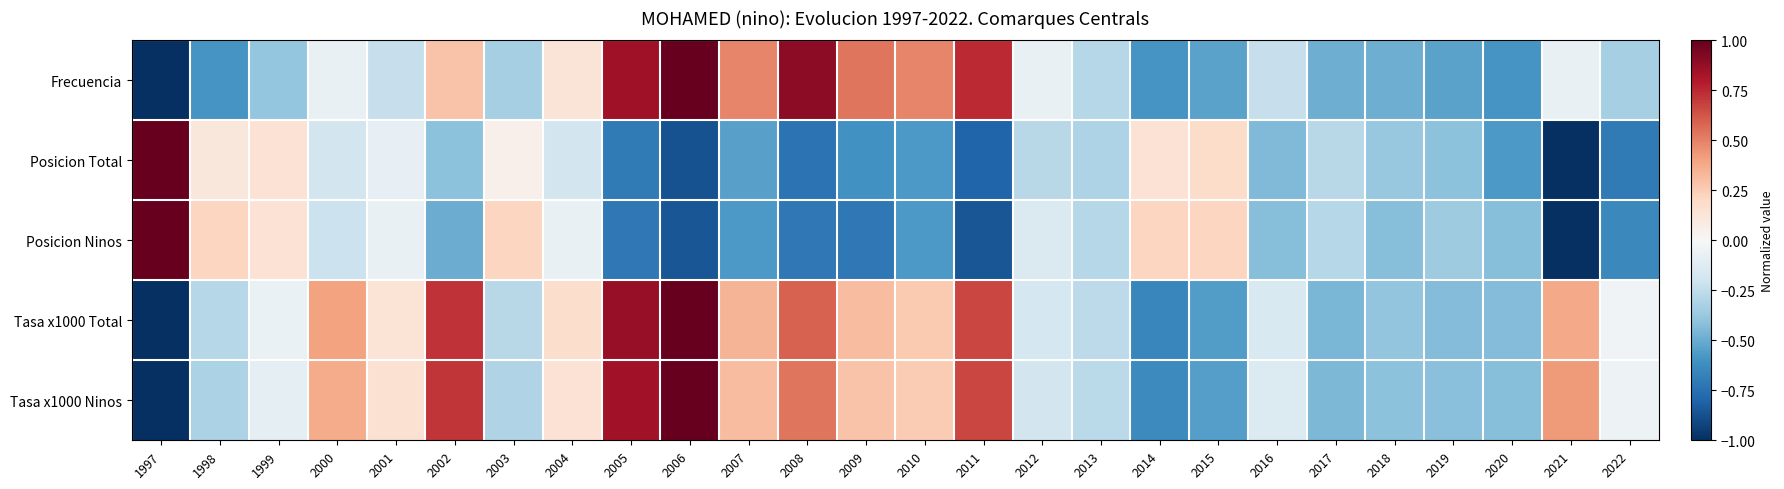

Reading left to right, extract all data points from this chart.

Frecuencia: 1997=-1.0	1998=-0.6	1999=-0.4	2000=-0.1	2001=-0.2	2002=0.3	2003=-0.3	2004=0.1	2005=0.8	2006=1.0	2007=0.5	2008=0.9	2009=0.5	2010=0.5	2011=0.7	2012=-0.1	2013=-0.3	2014=-0.6	2015=-0.5	2016=-0.2	2017=-0.5	2018=-0.5	2019=-0.5	2020=-0.6	2021=-0.1	2022=-0.3
Posicion Total: 1997=1.0	1998=0.1	1999=0.1	2000=-0.2	2001=-0.1	2002=-0.4	2003=0.0	2004=-0.2	2005=-0.7	2006=-0.9	2007=-0.5	2008=-0.7	2009=-0.6	2010=-0.6	2011=-0.8	2012=-0.3	2013=-0.3	2014=0.1	2015=0.2	2016=-0.4	2017=-0.3	2018=-0.4	2019=-0.4	2020=-0.6	2021=-1.0	2022=-0.7
Posicion Ninos: 1997=1.0	1998=0.2	1999=0.1	2000=-0.2	2001=-0.1	2002=-0.5	2003=0.2	2004=-0.1	2005=-0.7	2006=-0.9	2007=-0.6	2008=-0.7	2009=-0.7	2010=-0.6	2011=-0.9	2012=-0.1	2013=-0.3	2014=0.2	2015=0.2	2016=-0.4	2017=-0.3	2018=-0.4	2019=-0.4	2020=-0.4	2021=-1.0	2022=-0.6
Tasa x1000 Total: 1997=-1.0	1998=-0.3	1999=-0.1	2000=0.4	2001=0.1	2002=0.7	2003=-0.3	2004=0.2	2005=0.9	2006=1.0	2007=0.3	2008=0.6	2009=0.3	2010=0.3	2011=0.7	2012=-0.2	2013=-0.3	2014=-0.7	2015=-0.6	2016=-0.2	2017=-0.5	2018=-0.4	2019=-0.4	2020=-0.4	2021=0.4	2022=-0.0
Tasa x1000 Ninos: 1997=-1.0	1998=-0.3	1999=-0.1	2000=0.4	2001=0.2	2002=0.7	2003=-0.3	2004=0.1	2005=0.8	2006=1.0	2007=0.3	2008=0.5	2009=0.3	2010=0.3	2011=0.7	2012=-0.2	2013=-0.3	2014=-0.6	2015=-0.5	2016=-0.1	2017=-0.5	2018=-0.4	2019=-0.4	2020=-0.4	2021=0.4	2022=-0.0